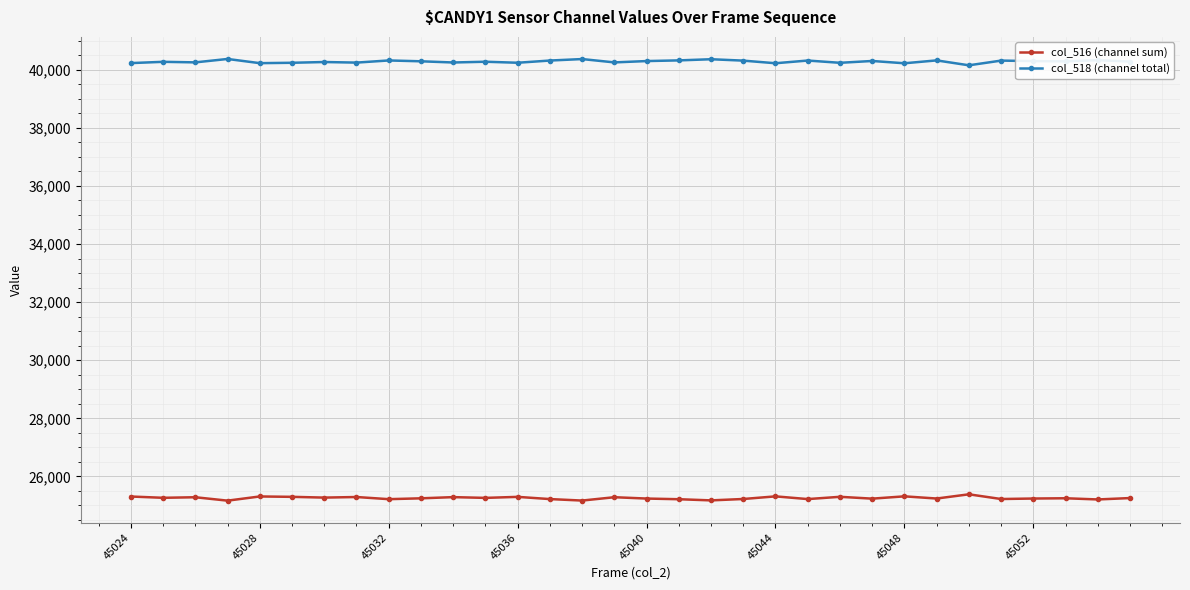

What is the maximum value for col_518 (channel total)?

40368